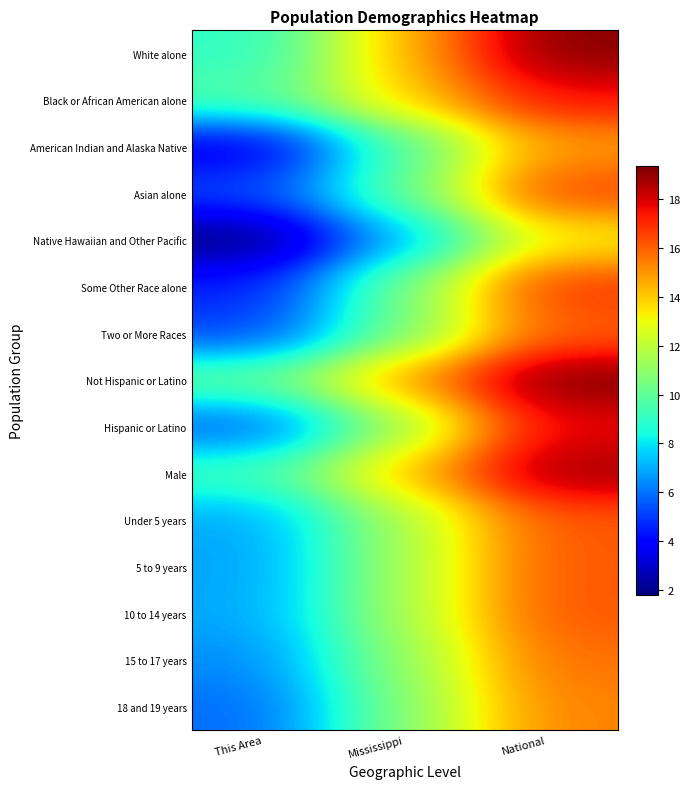

List the series in order of their peak value, highest first.

Not Hispanic or Latino, White alone, Male, Hispanic or Latino, Black or African American alone, Some Other Race alone, Asian alone, 10 to 14 years, 5 to 9 years, Under 5 years, Two or More Races, 15 to 17 years, 18 and 19 years, American Indian and Alaska Native, Native Hawaiian and Other Pacific